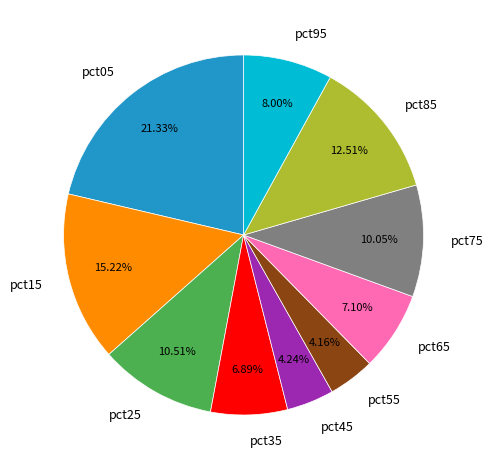

Does pct25 account for over 50% of the chart?

No